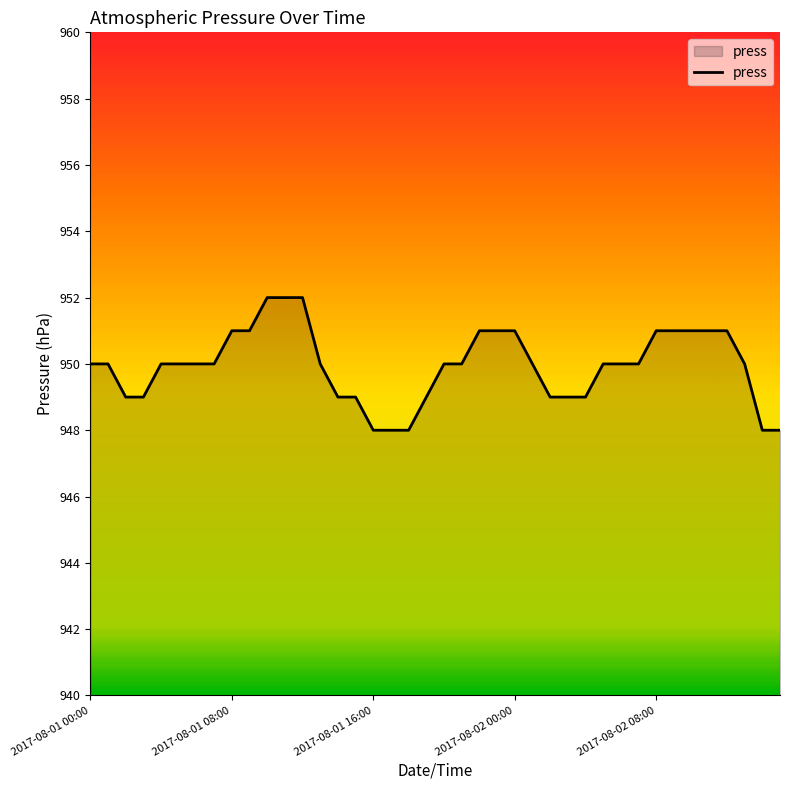

What is the smallest value displayed?

948